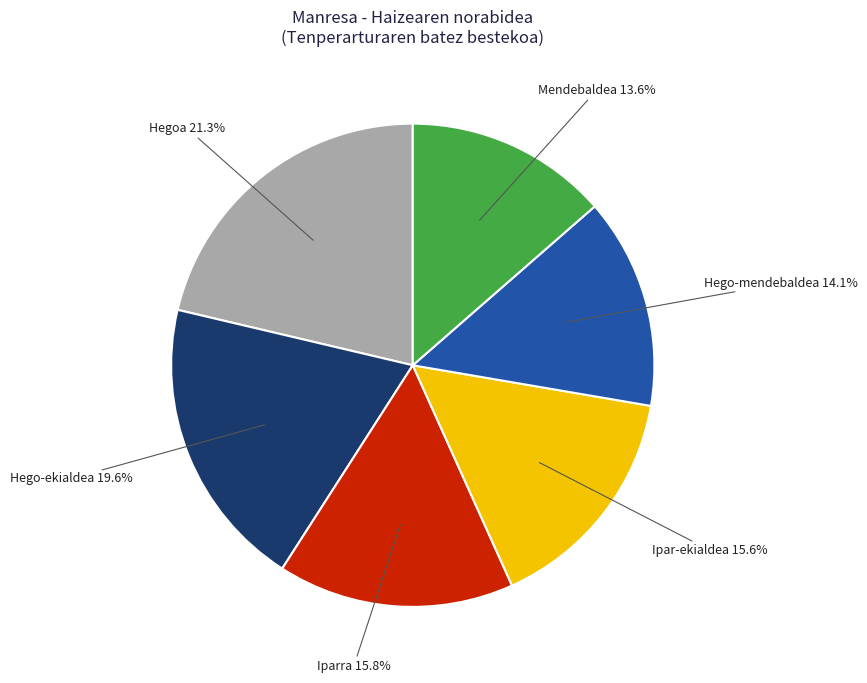

Is there any slice that represents more than half of the pie?

No